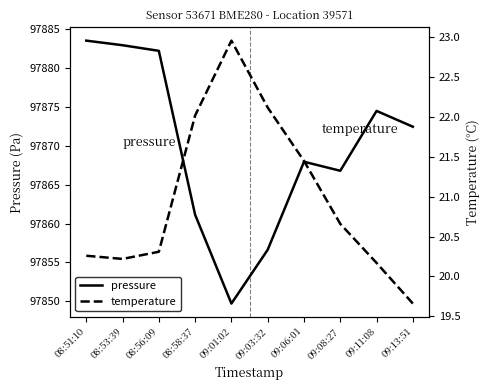

Rank the series by their average value, from highest to lowest.

pressure, temperature